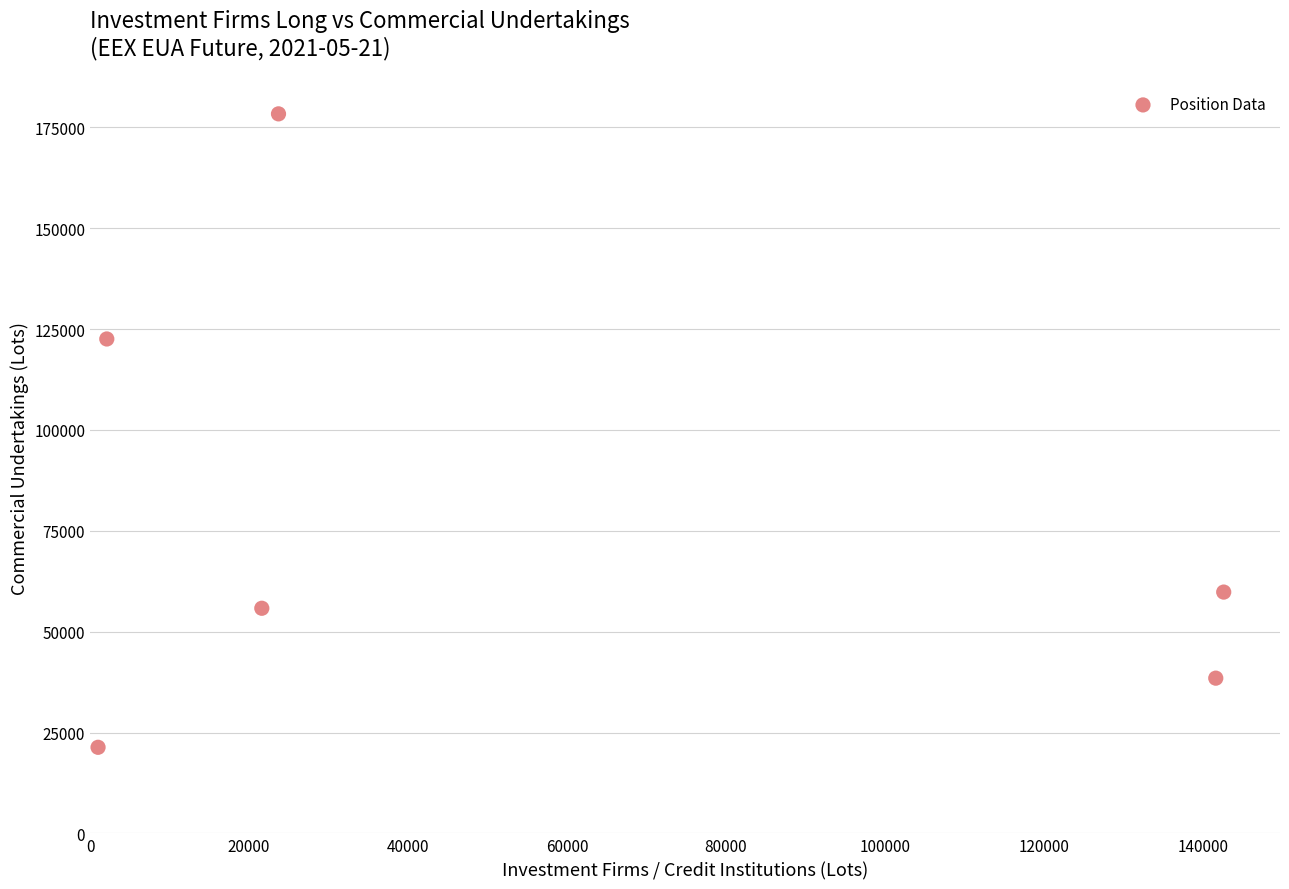

What is the average X value?

55445.5